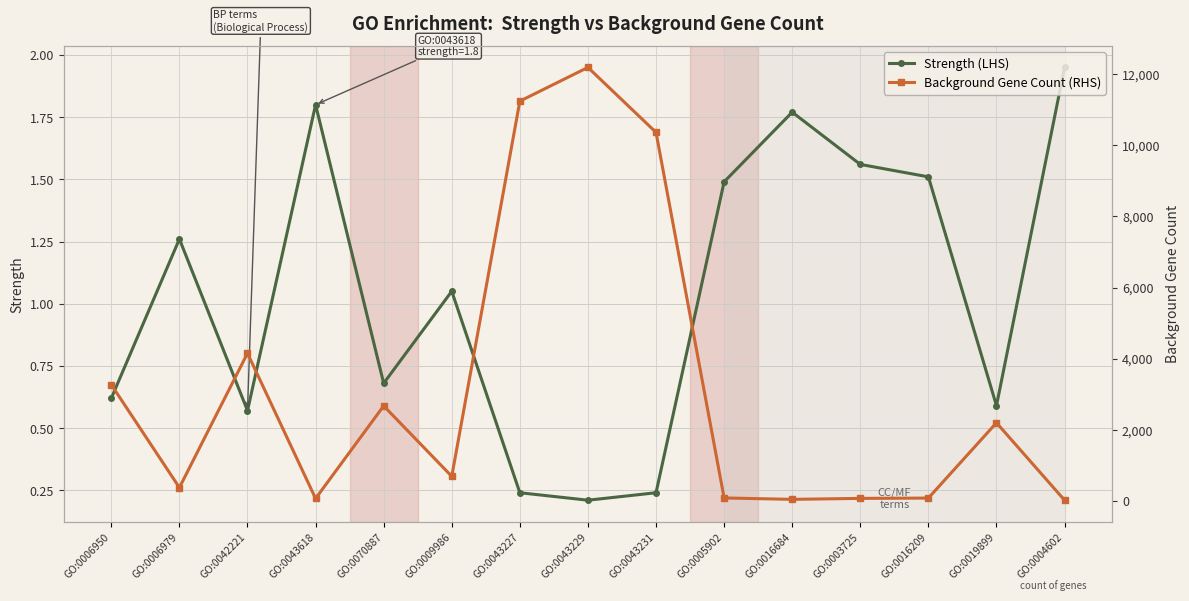

Between GO:0005902 and GO:0003725, which series saw the biggest shift?

Background Gene Count (RHS)